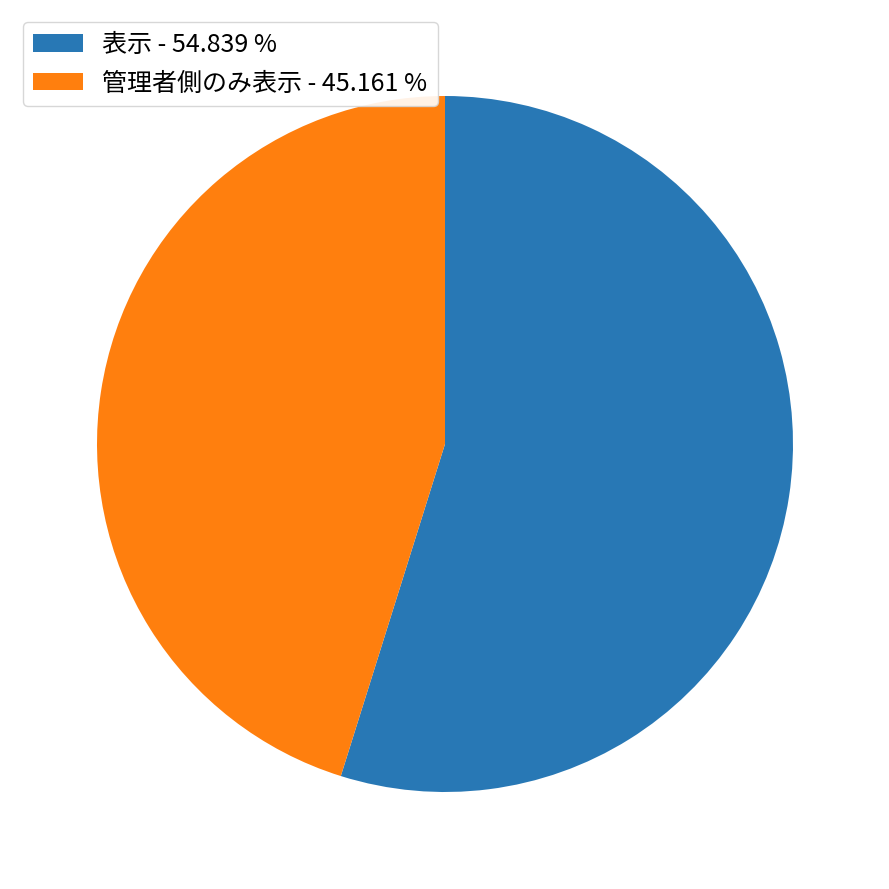

Approximately how many times larger is the value at 表示 - 54.839 % compared to 管理者側のみ表示 - 45.161 %?

1.2